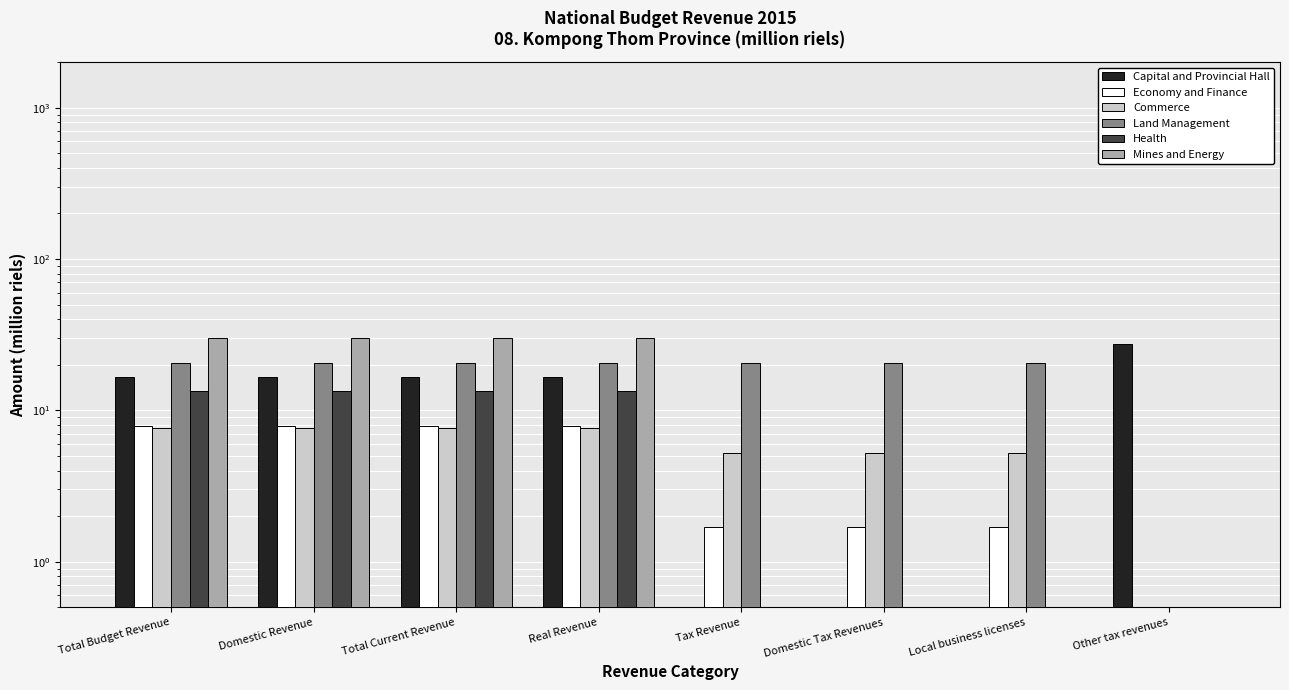

At which category is the sum across all series the highest?

Total Budget Revenue